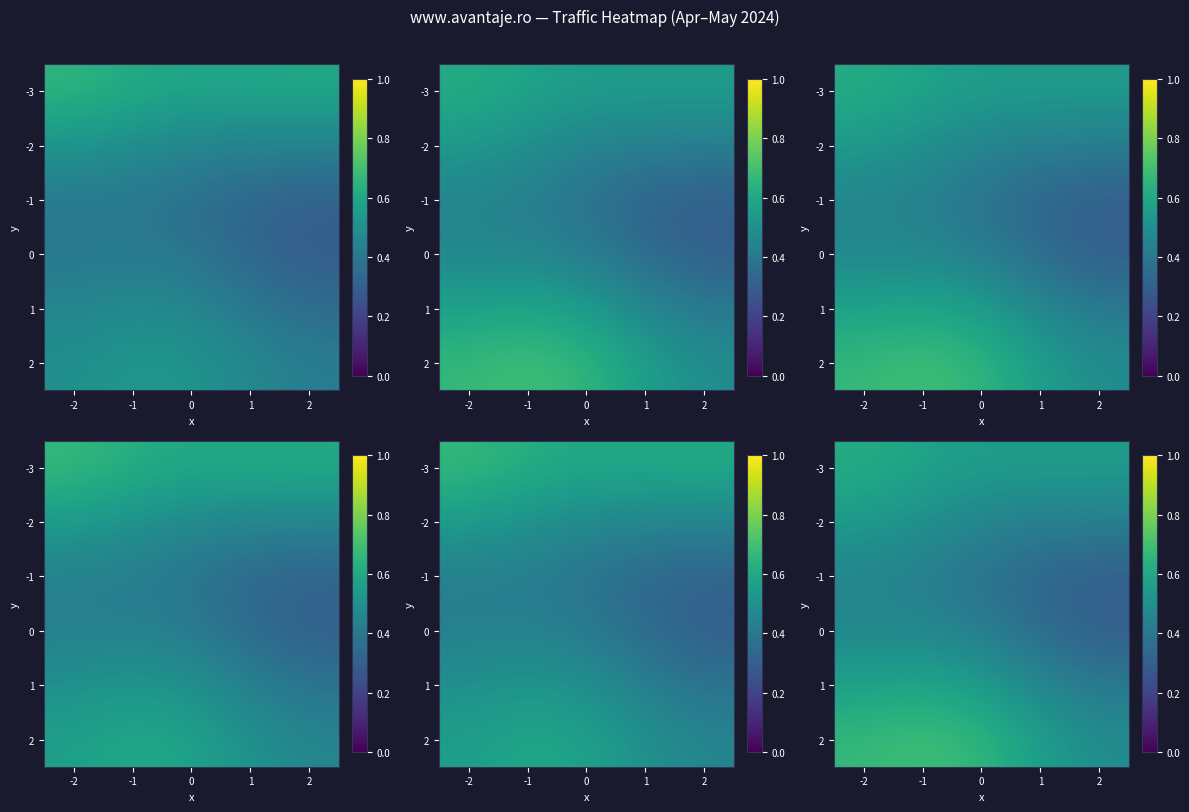

What is the difference between the maximum and minimum values in the -1 series?

0.2